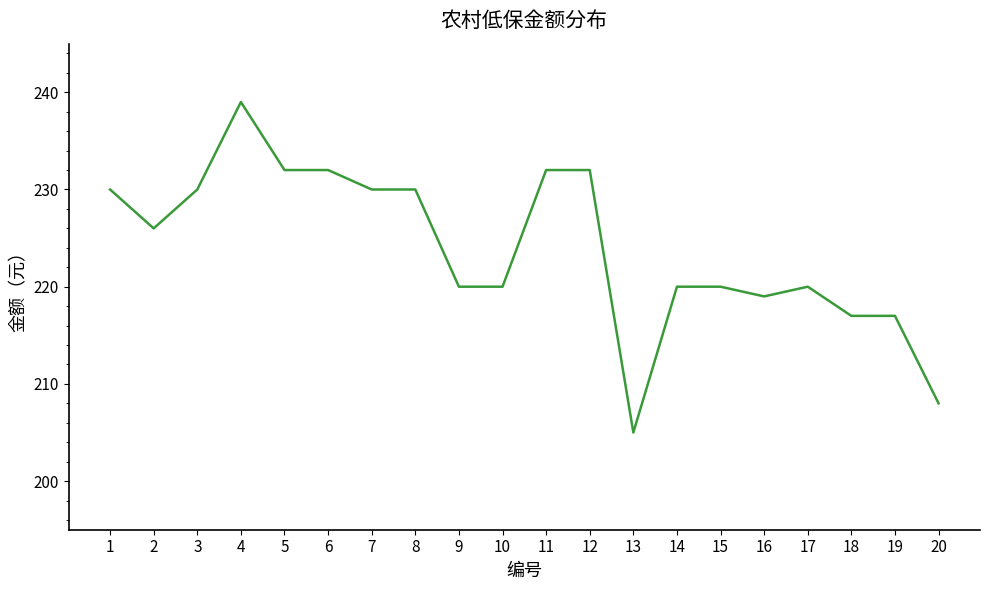

Reading right to left, extract all data points from this chart.

20=208	19=217	18=217	17=220	16=219	15=220	14=220	13=205	12=232	11=232	10=220	9=220	8=230	7=230	6=232	5=232	4=239	3=230	2=226	1=230